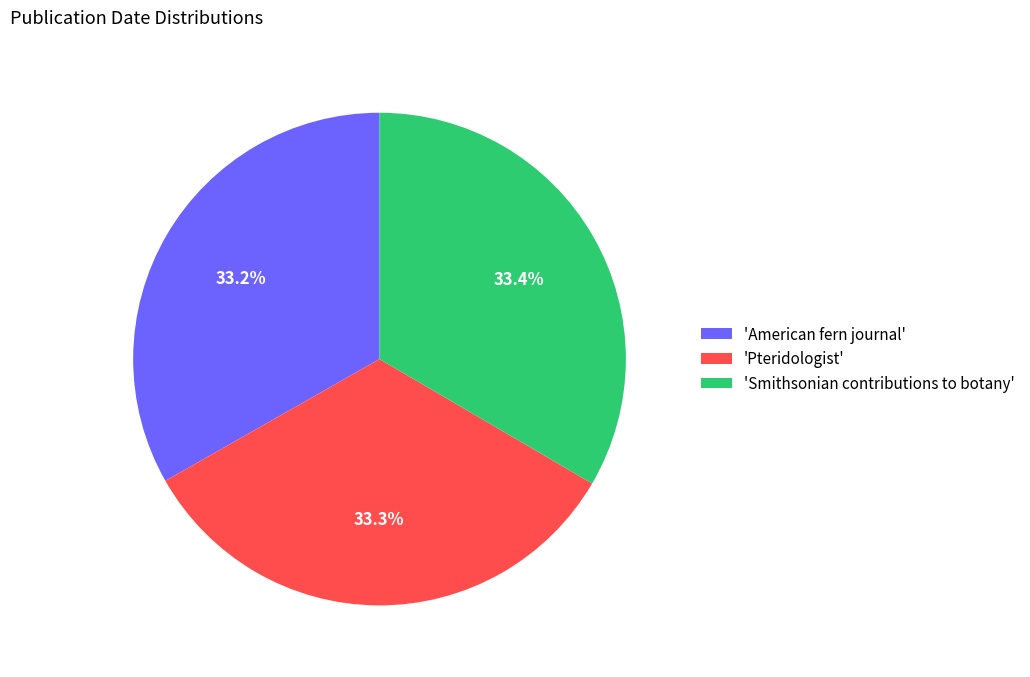

Approximately how many times larger is the value at 'Smithsonian contributions to botany' compared to 'American fern journal'?

1.0